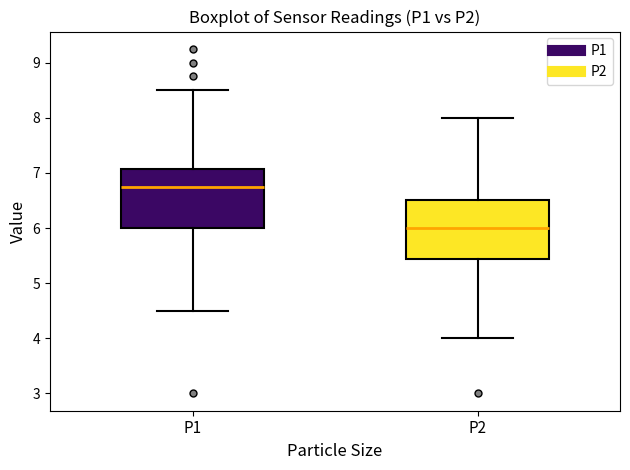

Where does the median line of the box for P1 sit on the y-axis? The values are not printed on the chart, so give them approximately, as read against the axis.

6.8